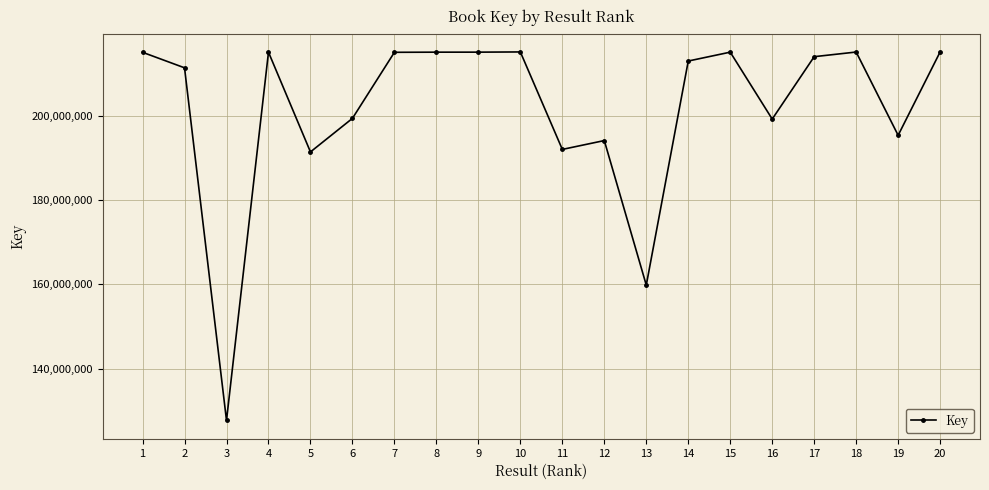

Which has a higher value, 18 or 19?

18